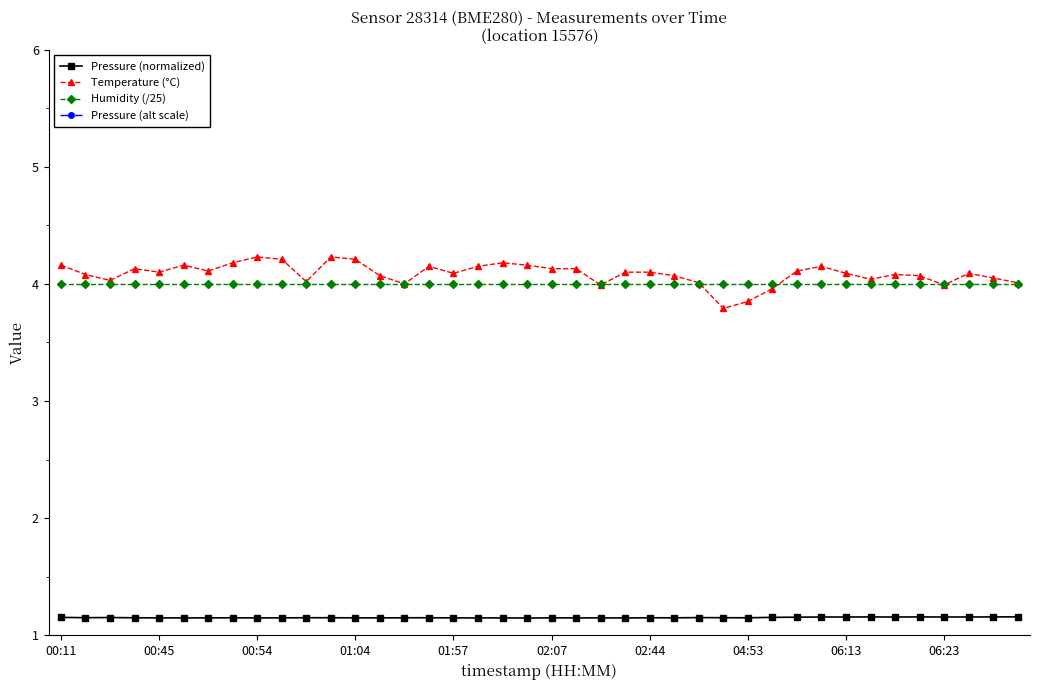

At 14, list the series in order from largest to smallest.

Temperature (°C), Humidity (/25), Pressure (normalized), Pressure (alt scale)